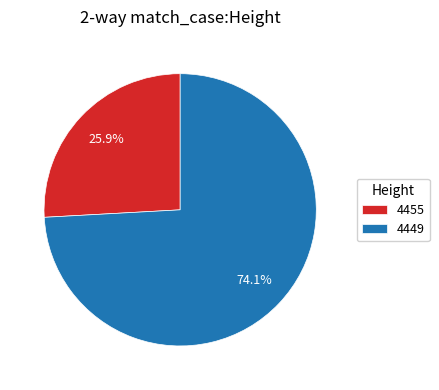

Combined, what portion of the pie is 4455 and 4449?

100.0%